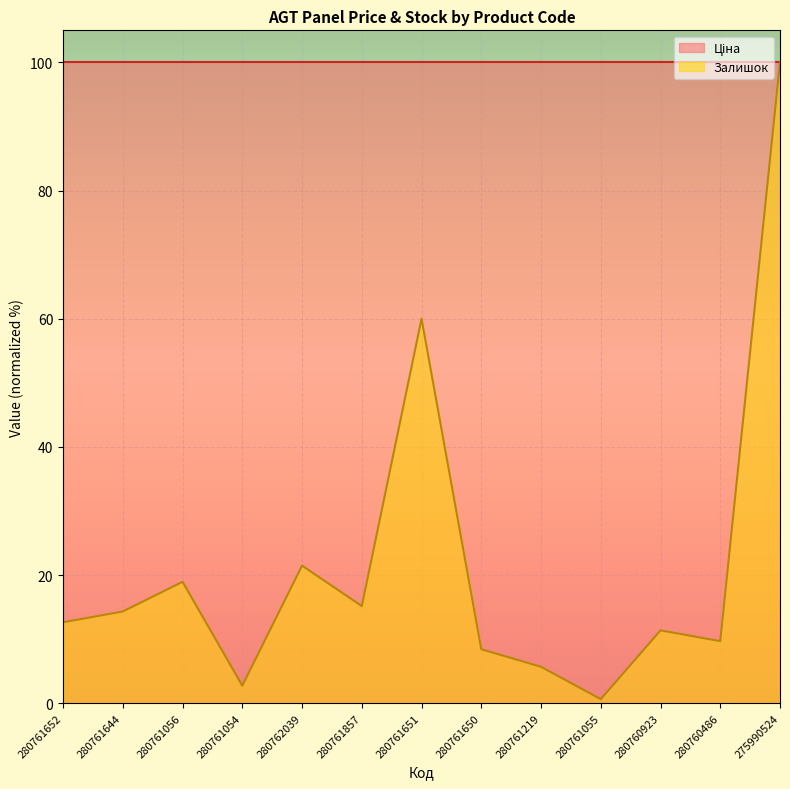

Where is the first local minimum?

280761054